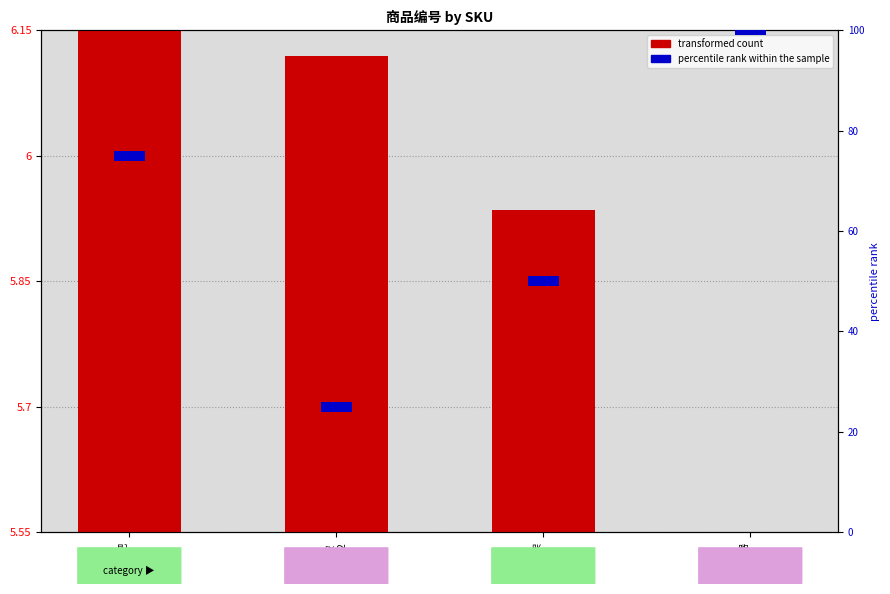

How many data points are above 0?

3